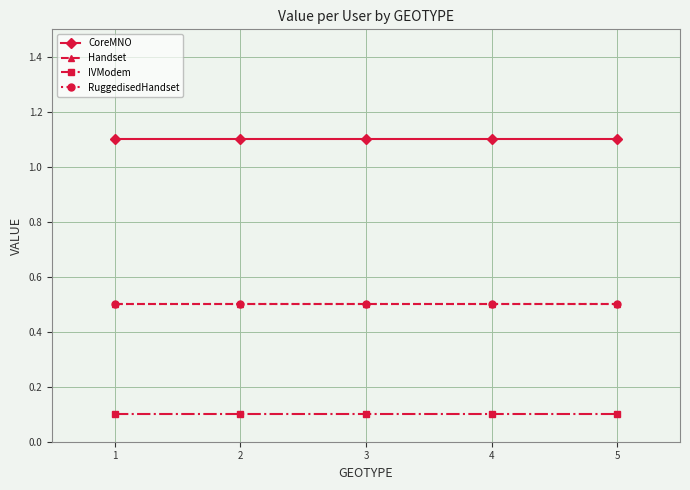

What value does the IVModem series have at 4?

0.1